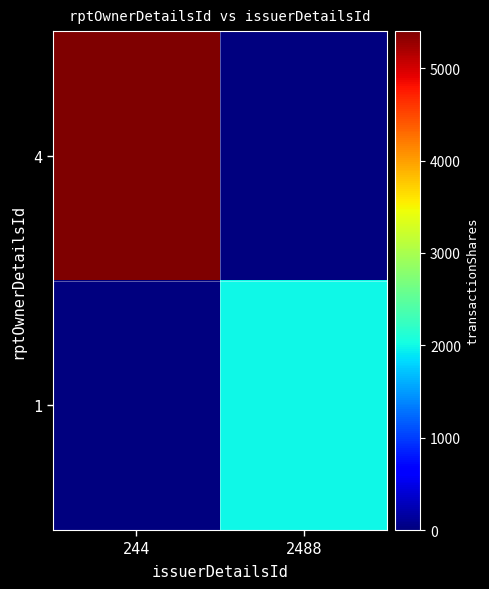

Reading left to right, what are all the values shown in this chart?

4: 244=5400	2488=0
1: 244=0	2488=2000